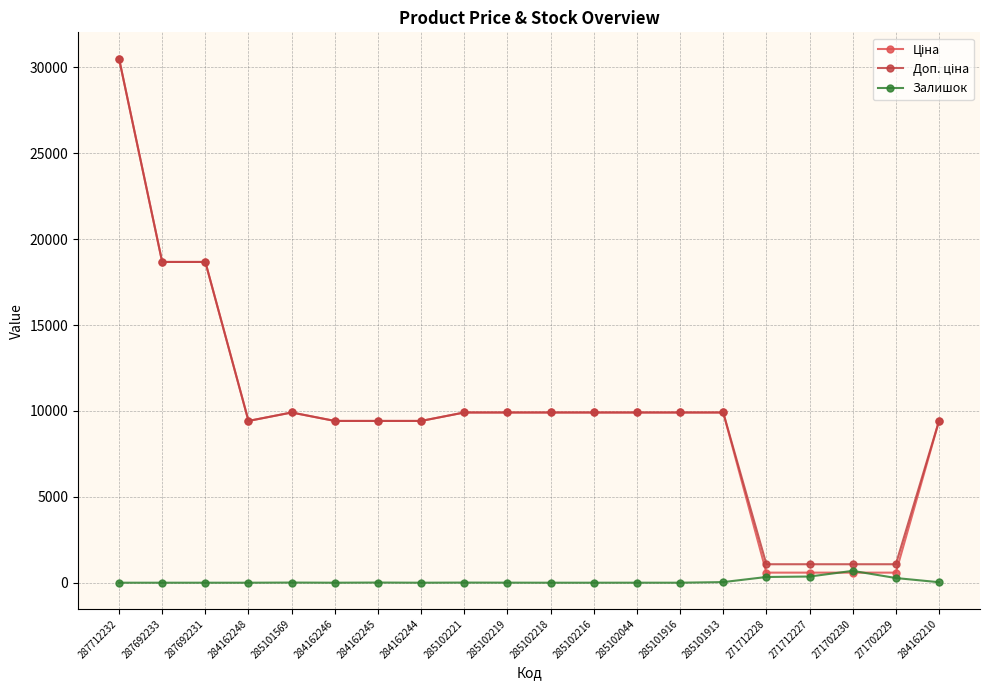

At which label is Залишок closest to 345?

271712228